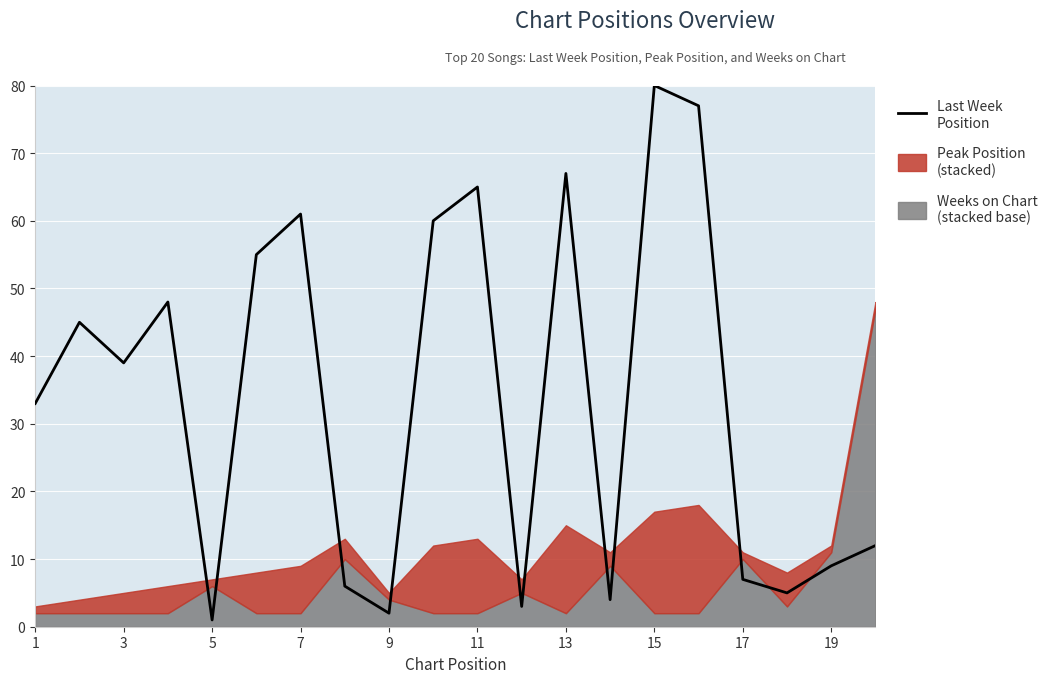

Which has a higher value, 9 or 7?

7